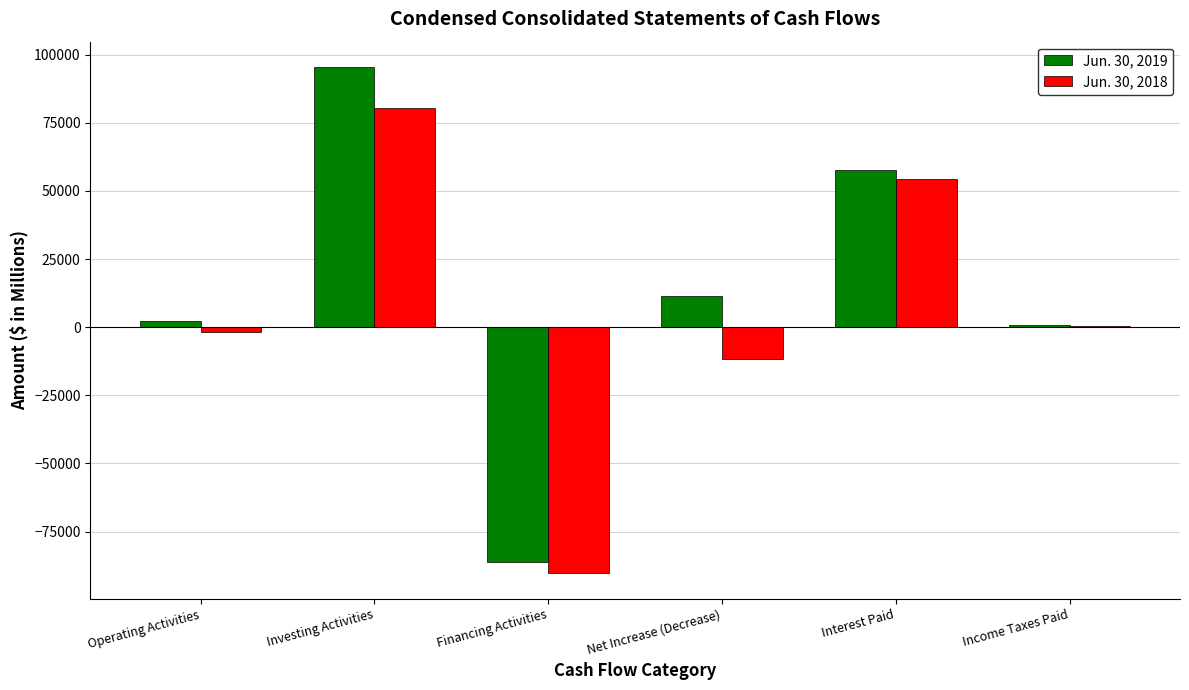

What is the difference between the Jun. 30, 2018 values at Income Taxes Paid and Operating Activities?

2135